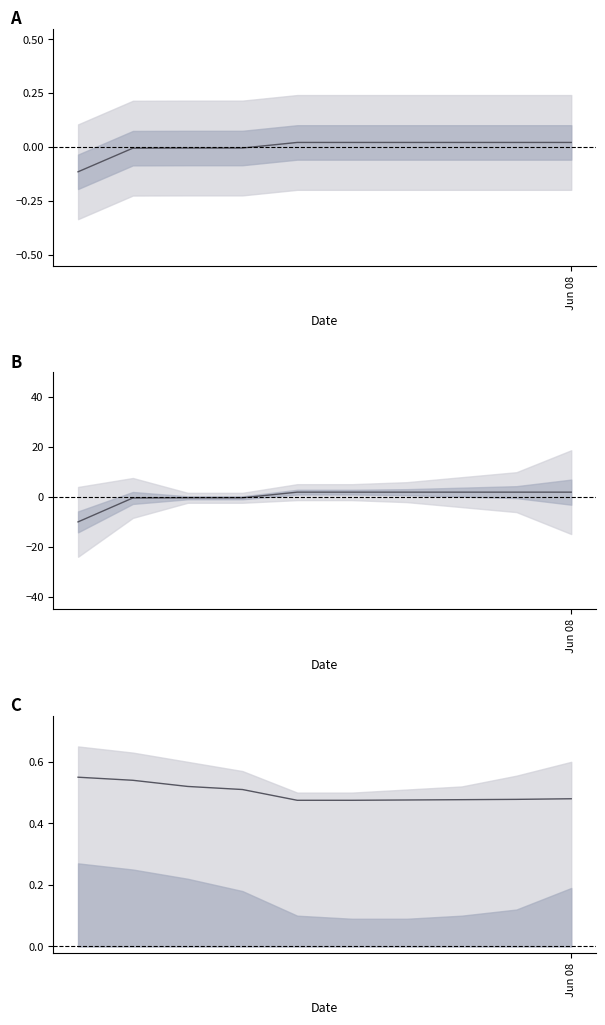

At which label is the value closest to 0?

4